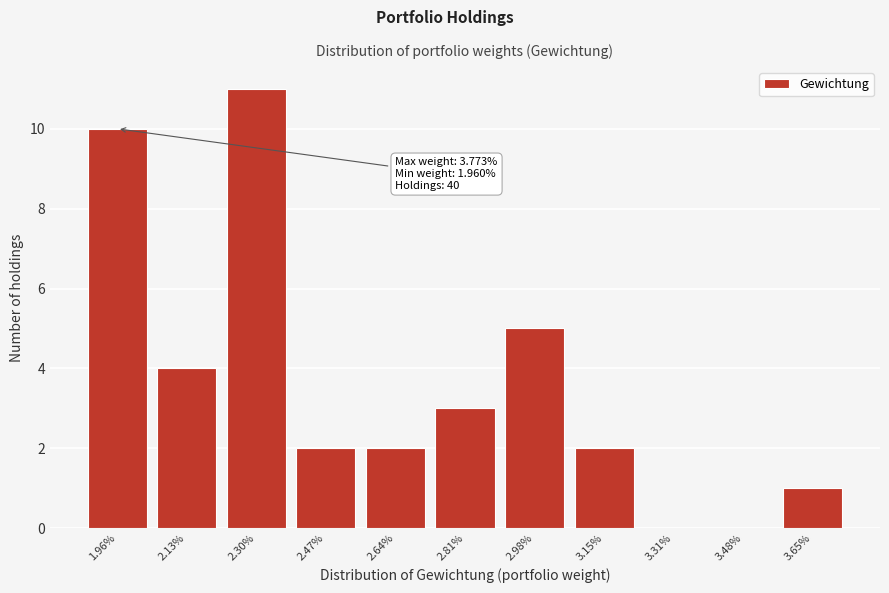

Reading left to right, what are all the values shown in this chart?

1.96%=10	2.13%=4	2.30%=11	2.47%=2	2.64%=2	2.81%=3	2.98%=5	3.15%=2	3.31%=0	3.48%=0	3.65%=1